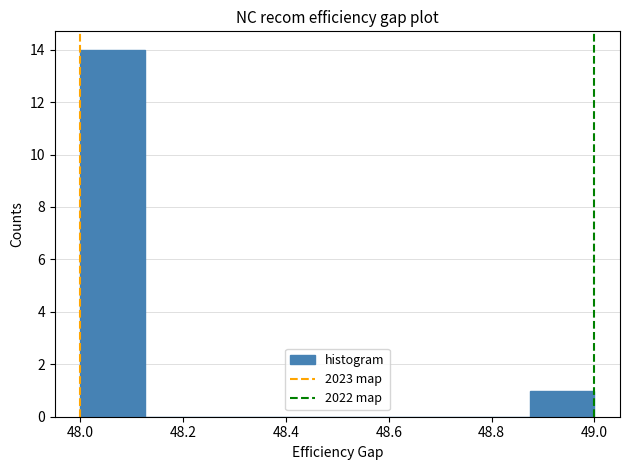

Reading left to right, transcribe this chart: for each bar, give the range it covers on the x-axis and its height. Neither the bar edges nor the heights are printed on the chart, so give them approximately, as read against the axes.

48.000 to 48.125: 14
48.125 to 48.250: 0
48.250 to 48.375: 0
48.375 to 48.500: 0
48.500 to 48.625: 0
48.625 to 48.750: 0
48.750 to 48.875: 0
48.875 to 49.000: 1